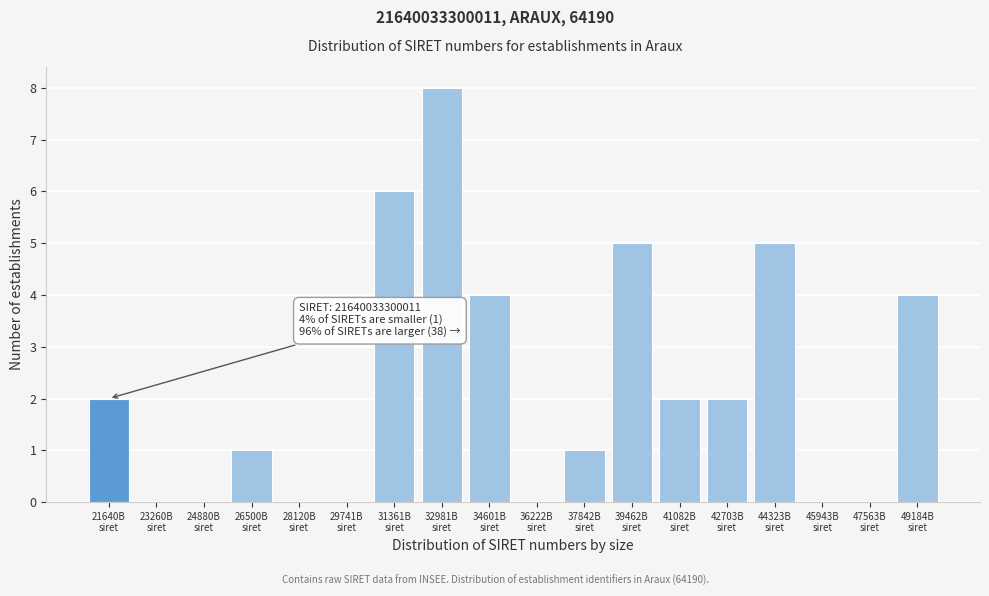

What is the sum of all values?

40